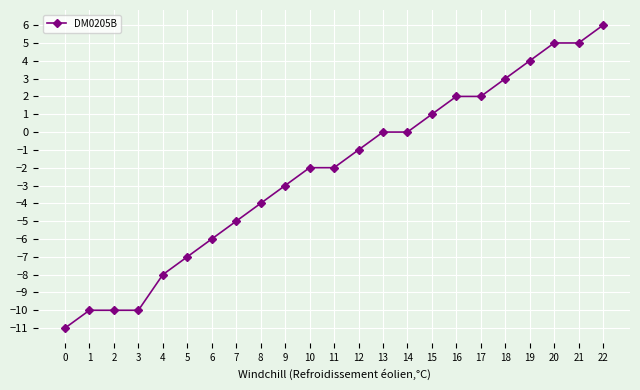

Read the value at 9.

-3